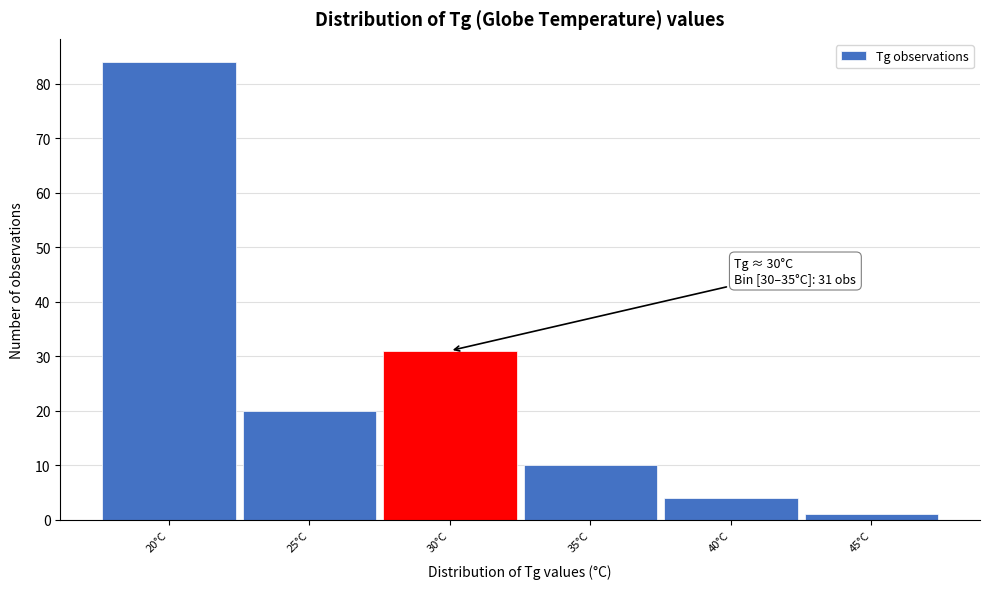

Reading left to right, extract all data points from this chart.

20°C=84	25°C=20	30°C=31	35°C=10	40°C=4	45°C=1